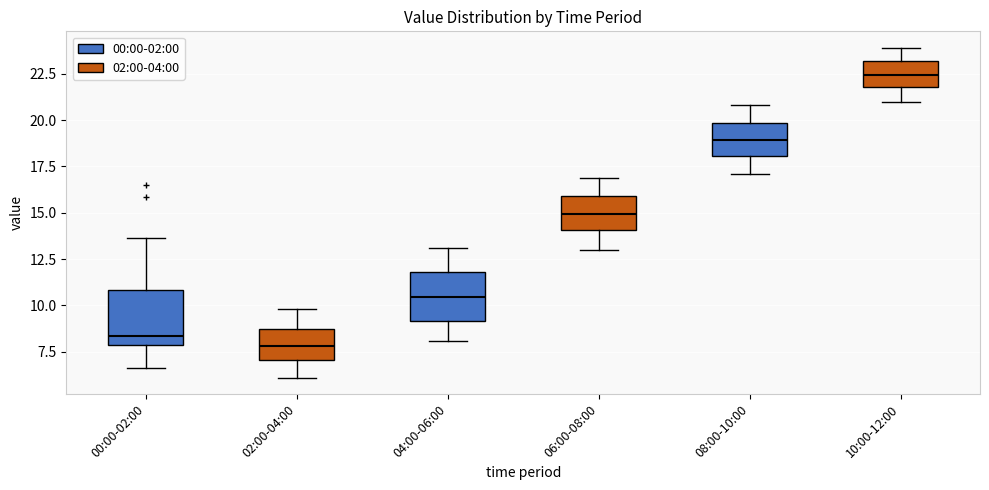

Reading left to right, read every box against the y-axis: the position of its median line, the range the box covers, and the ends of its whiskers. The values are not printed on the chart, so give them approximately, as read against the axis.

00:00-02:00: median 8.5, box 8.0 to 11.0, whiskers 6.5 to 13.5
02:00-04:00: median 8.0, box 7.0 to 8.5, whiskers 6.0 to 10.0
04:00-06:00: median 10.5, box 9.0 to 12.0, whiskers 8.0 to 13.0
06:00-08:00: median 15.0, box 14.0 to 16.0, whiskers 13.0 to 17.0
08:00-10:00: median 19.0, box 18.0 to 20.0, whiskers 17.0 to 21.0
10:00-12:00: median 22.5, box 22.0 to 23.0, whiskers 21.0 to 24.0